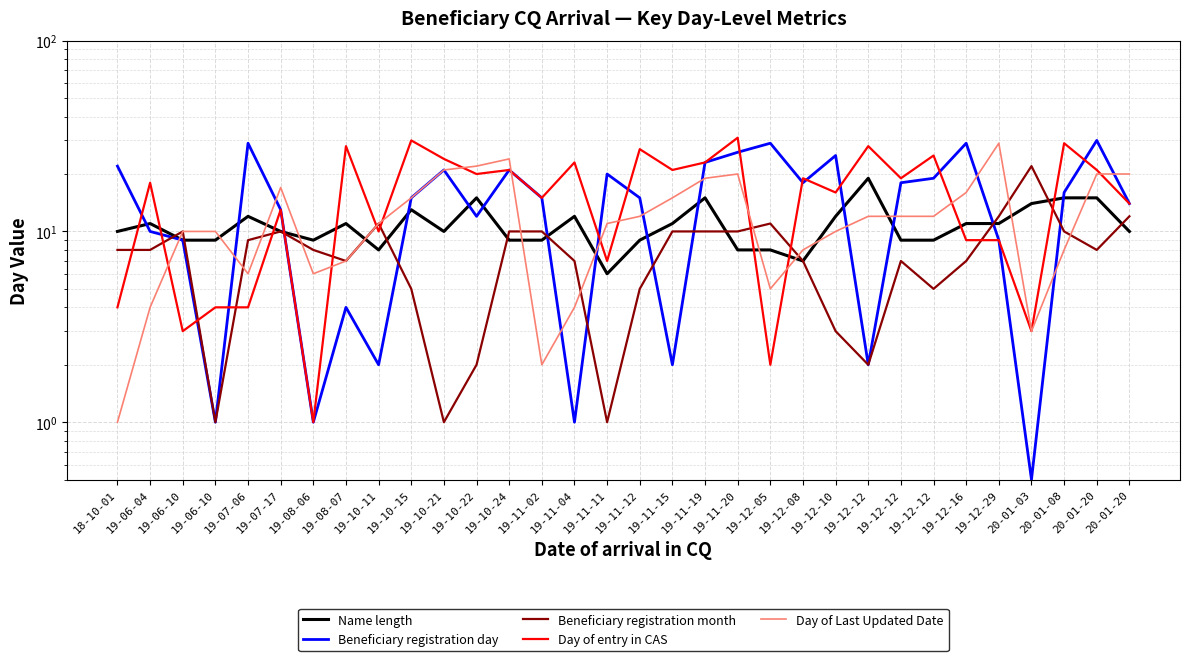

Which series has the largest range (max minus min)?

Day of entry in CAS